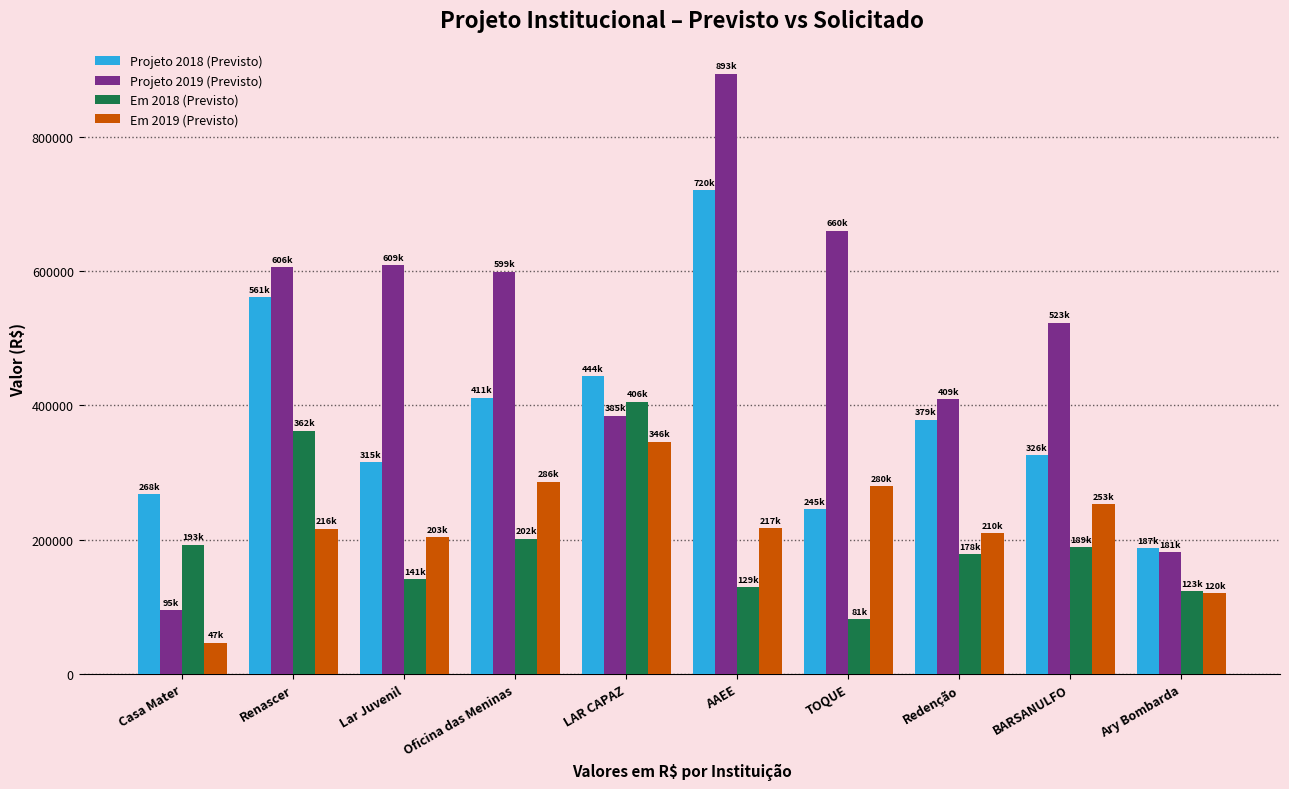

What is the difference between the maximum and minimum values in the Projeto 2018 (Previsto) series?

532542.6